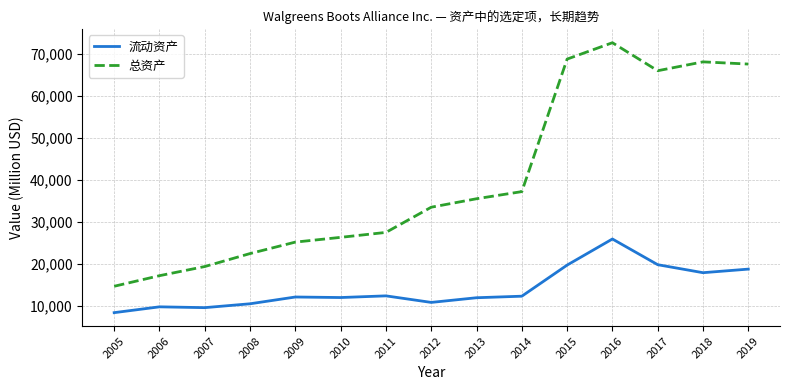

True or false: 总资产 and 流动资产 intersect in this chart.

False